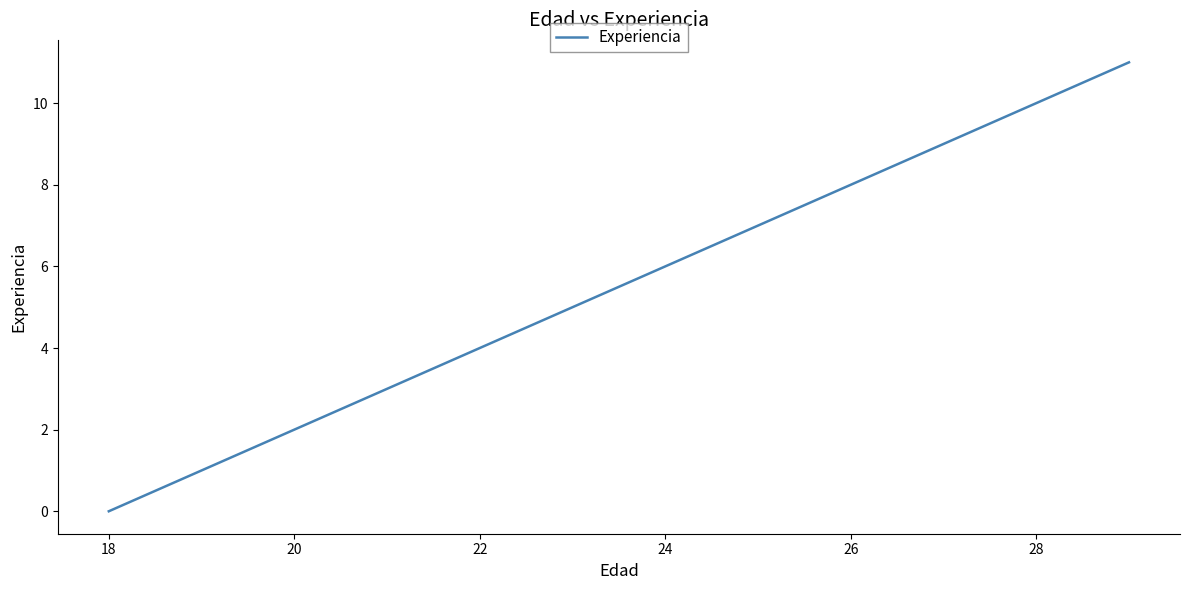

How many categories are shown in the chart?

12